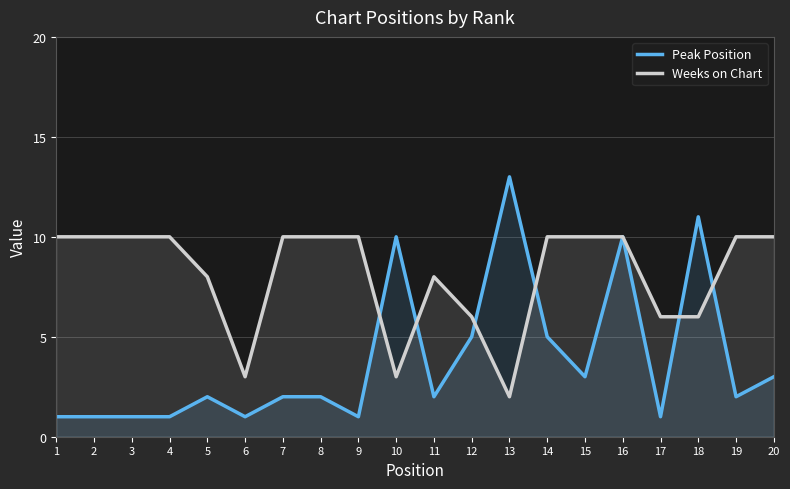

True or false: Peak Position has a value of 0 at 2.

False